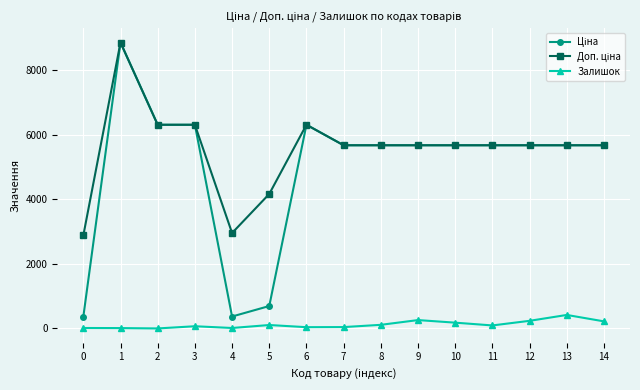

What is the total value across all series at 2?

12617.5